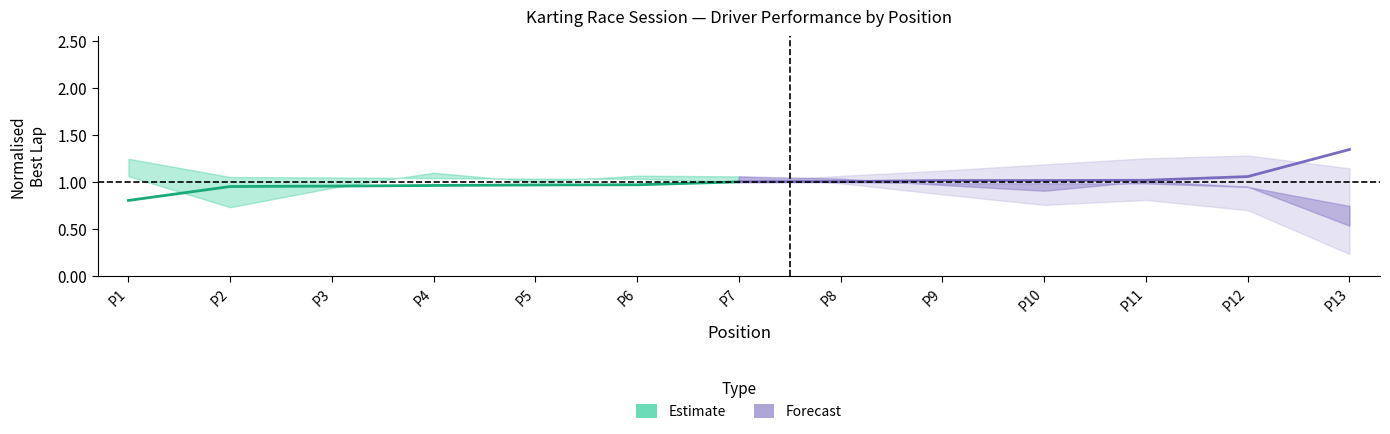

What is the average value of the Estimate series?

0.9